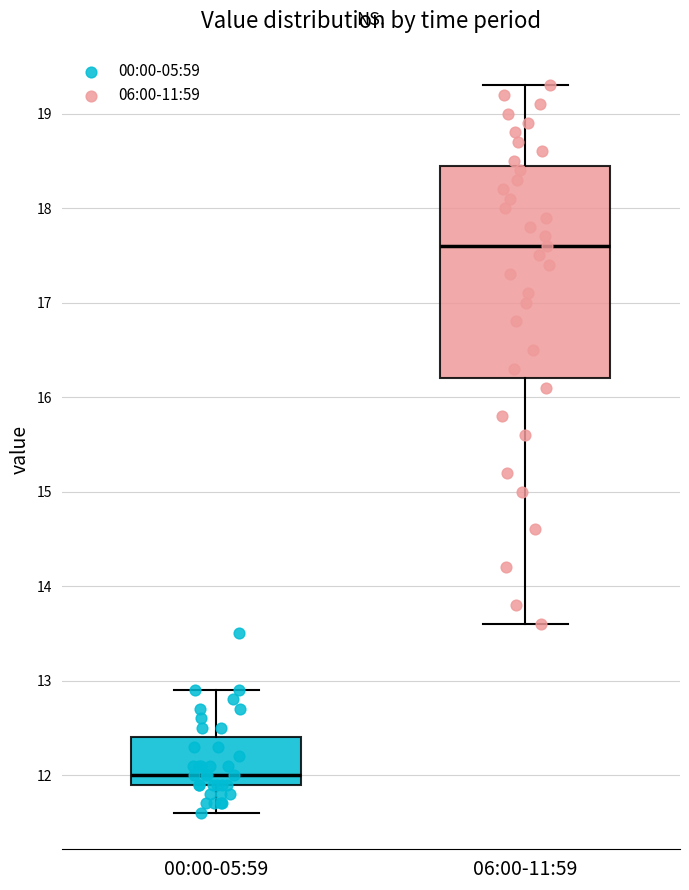

Where is the lower edge of the box for 00:00-05:59 on the y-axis? The values are not printed on the chart, so give them approximately, as read against the axis.

11.9